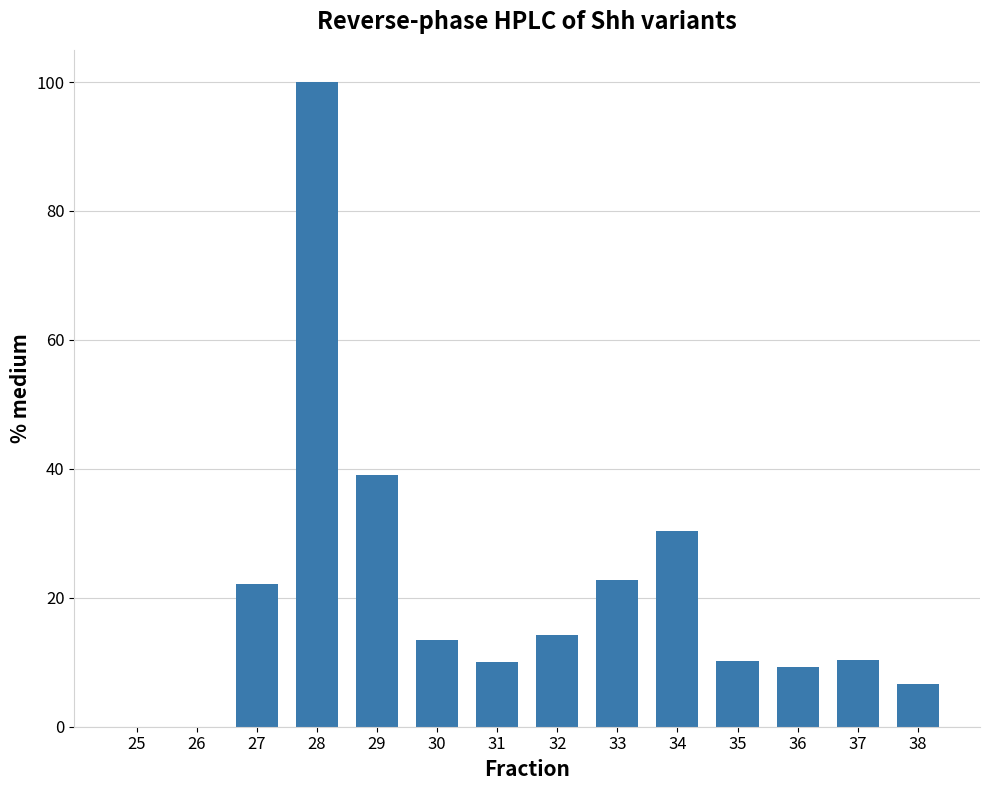

Count the number of values greater than 13.

7